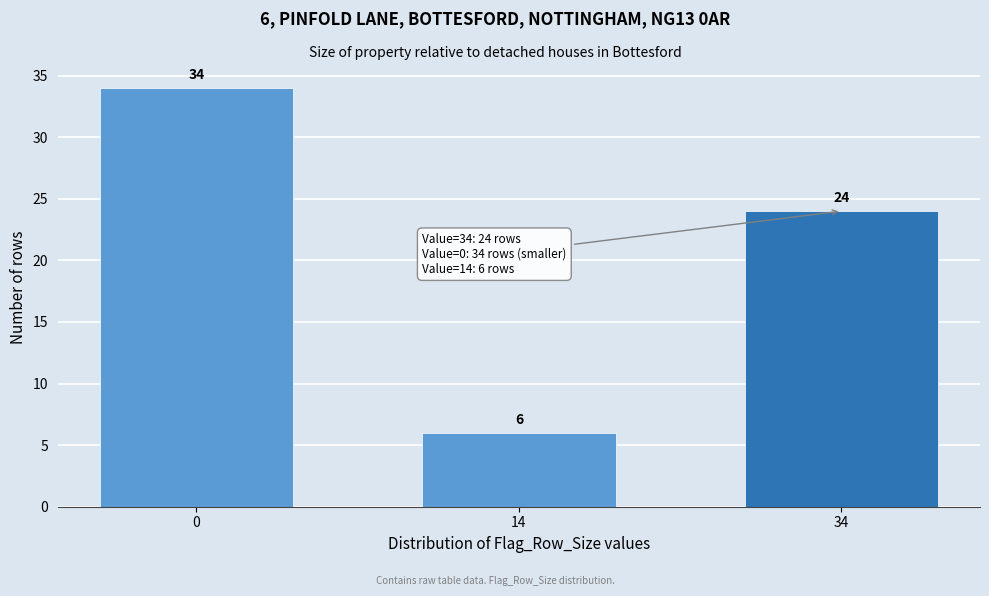

Reading left to right, extract all data points from this chart.

0=34	14=6	34=24